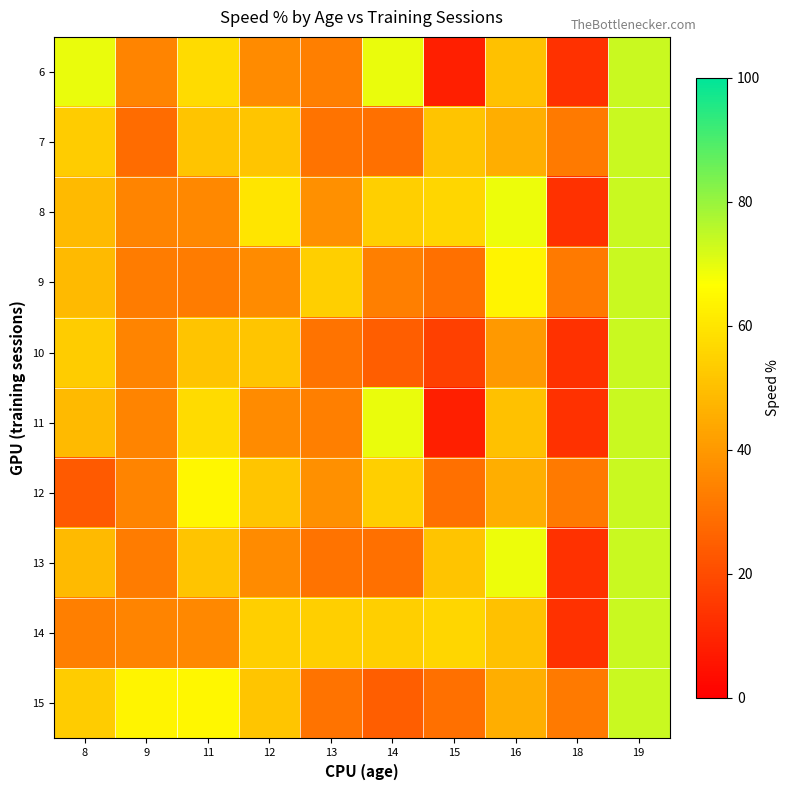

How many series are shown in this chart?

10